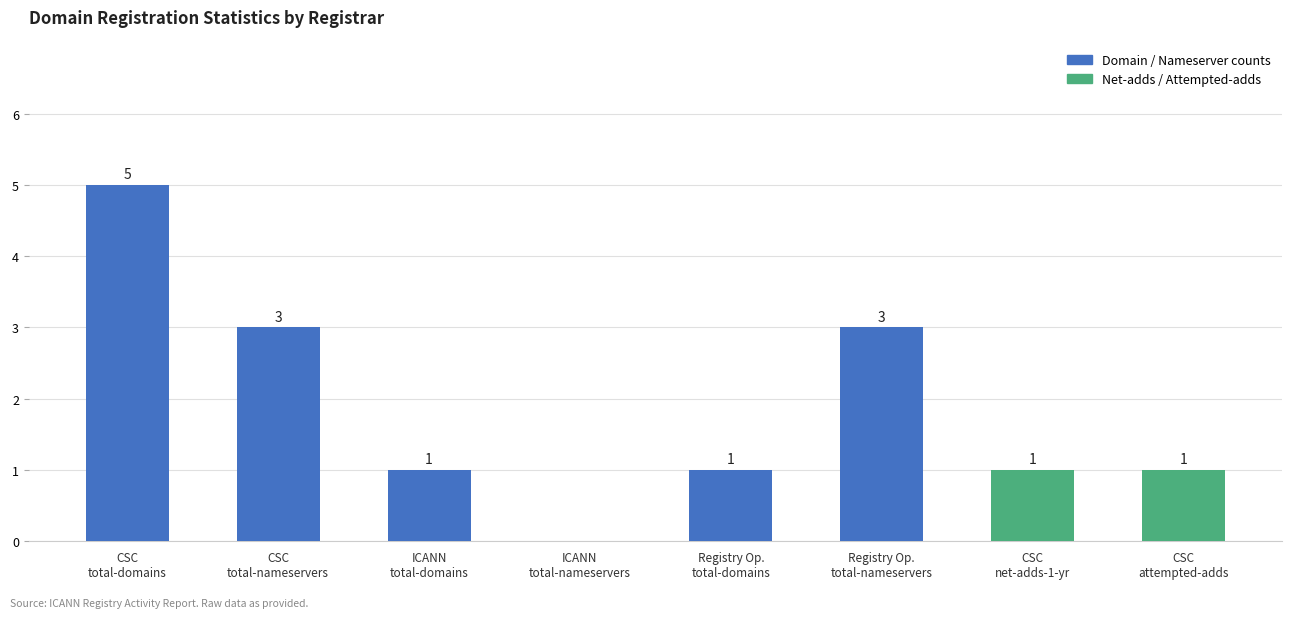

How many values are between 1 and 3?

6